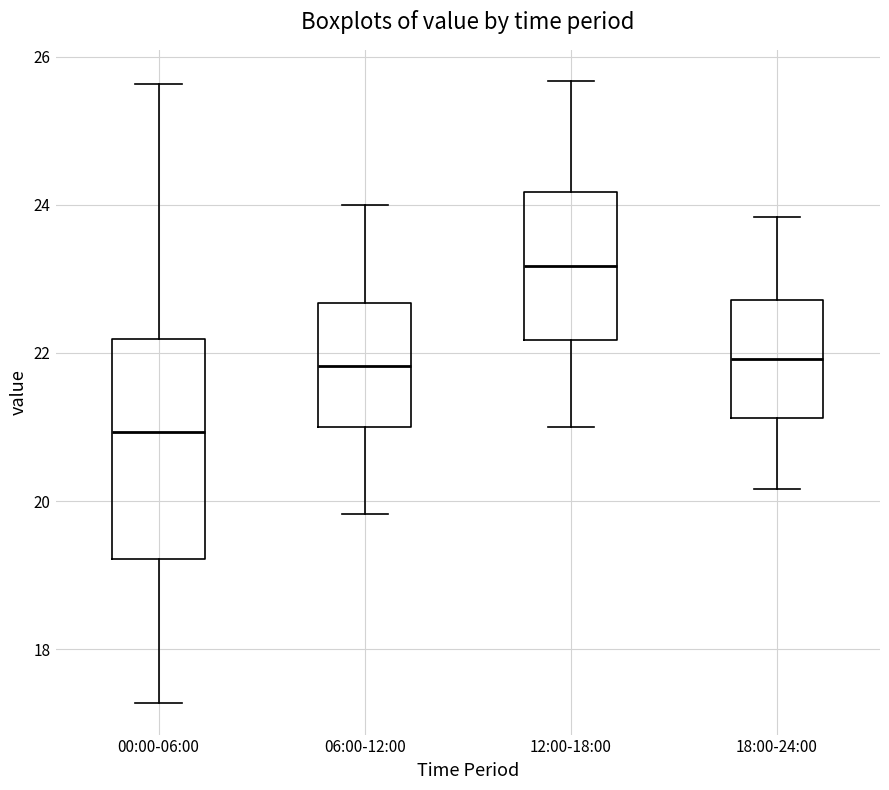

Reading left to right, transcribe this box plot: for each box, give where its median line is, the range the box spans, and where its two whiskers end, as read against the y-axis. The values are not printed on the chart, so give them approximately, as read against the axis.

00:00-06:00: median 21.0, box 19.2 to 22.2, whiskers 17.2 to 25.6
06:00-12:00: median 21.8, box 21.0 to 22.6, whiskers 19.8 to 24.0
12:00-18:00: median 23.2, box 22.2 to 24.2, whiskers 21.0 to 25.6
18:00-24:00: median 22.0, box 21.2 to 22.8, whiskers 20.2 to 23.8